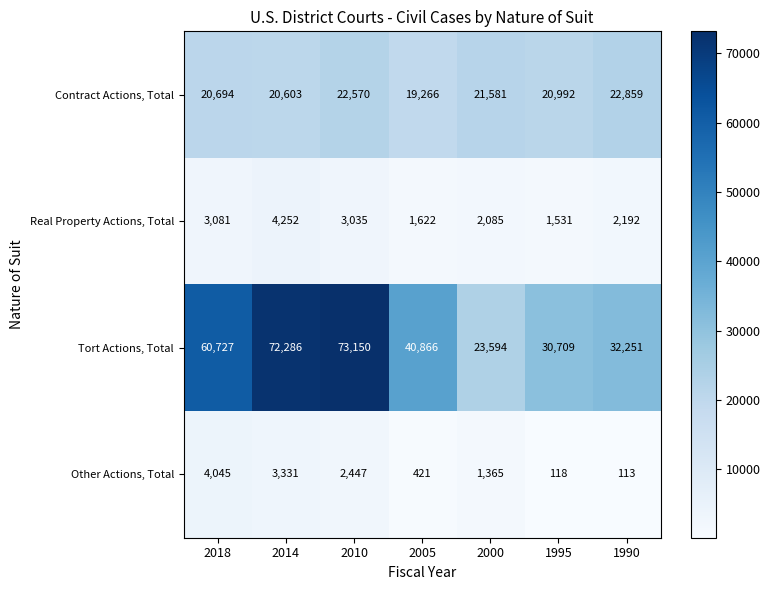

The Other Actions, Total series shows 4111 at 2010. True or false?

False